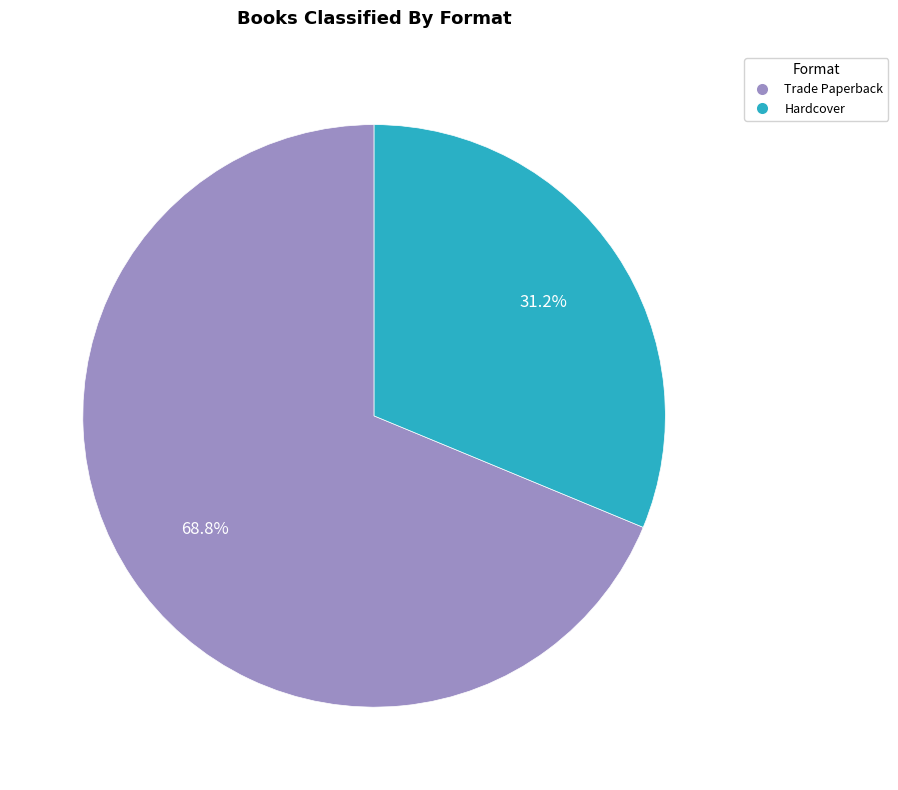

What percentage is the Hardcover slice, to the nearest percent?

31%